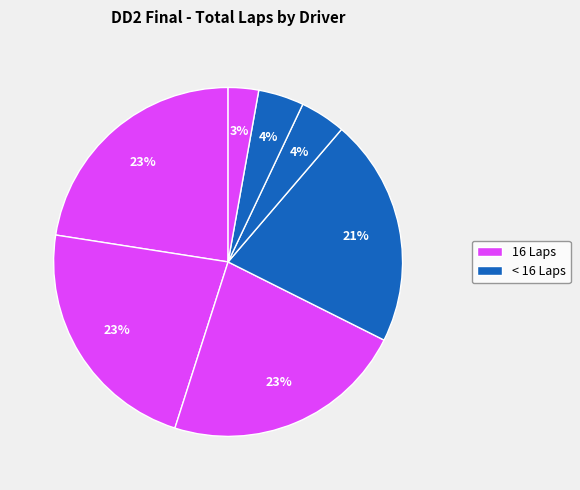

Count the number of slices in the pie.

7